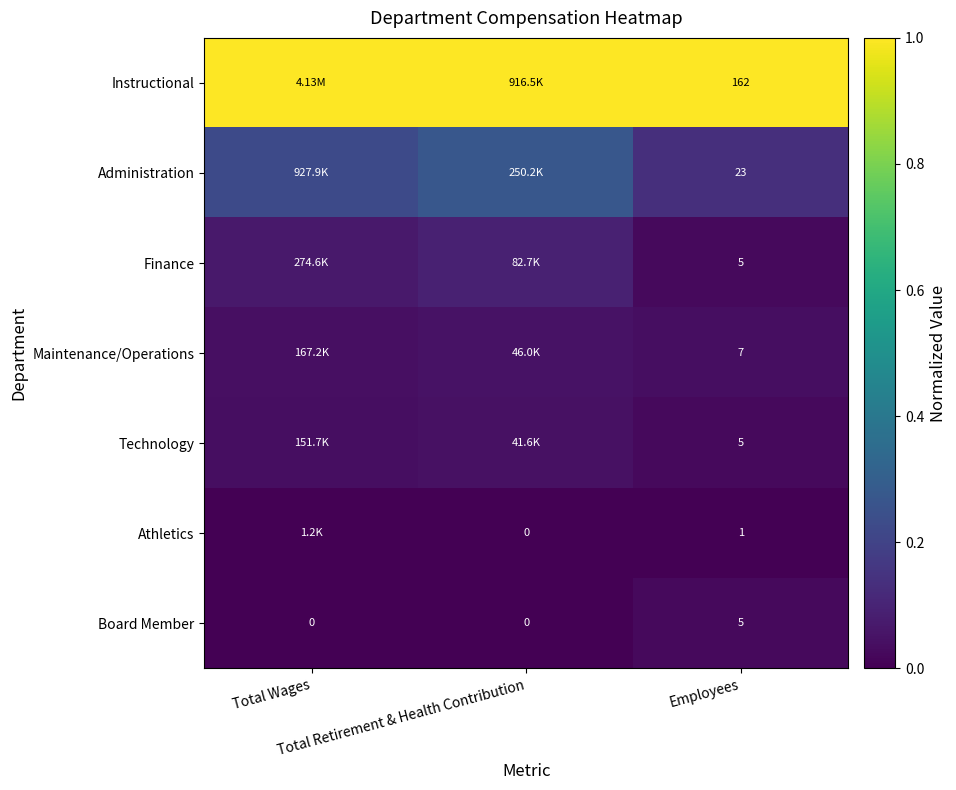

List the series in order of their peak value, highest first.

Instructional, Administration, Finance, Maintenance/Operations, Technology, Board Member, Athletics